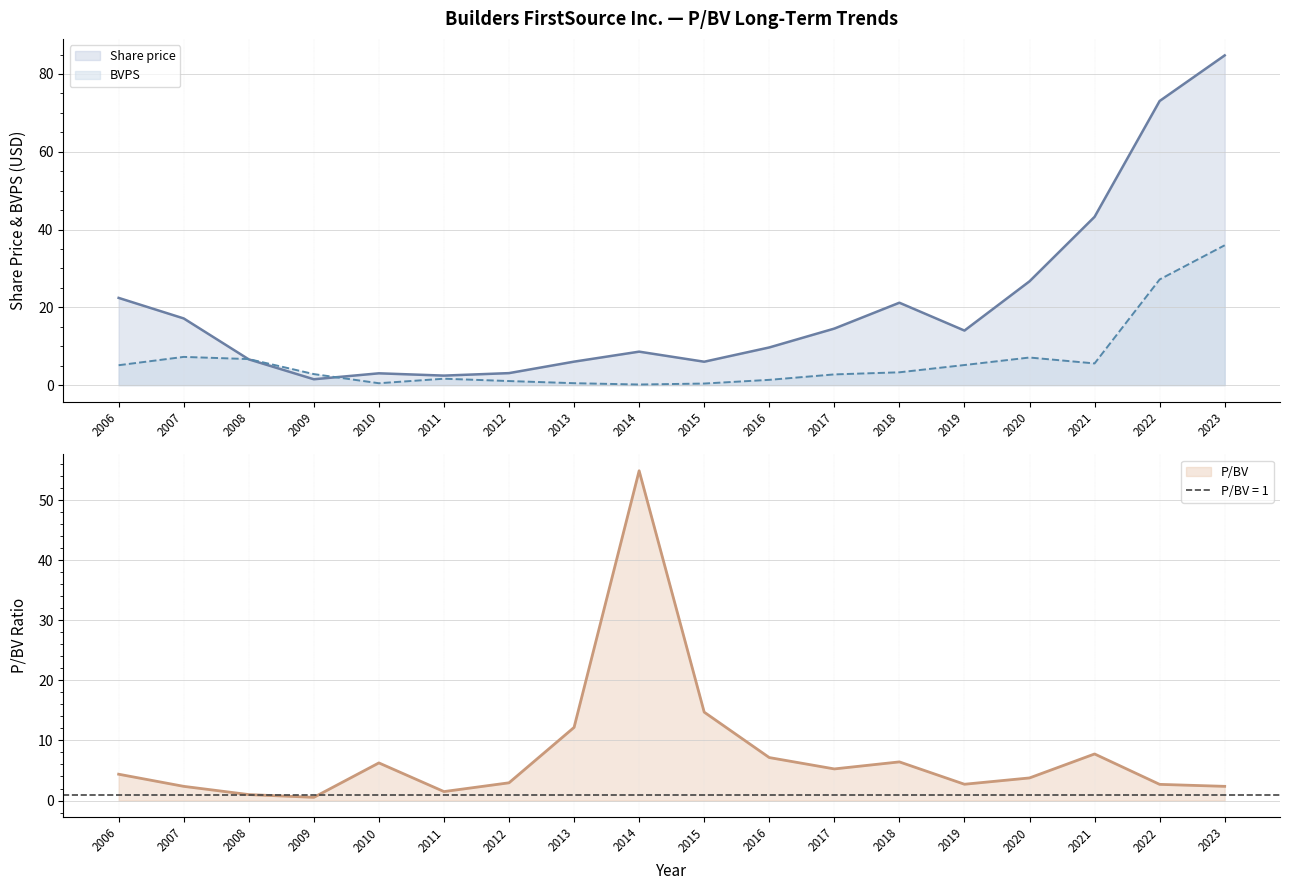

Reading left to right, transcribe all the data shown in this chart.

Share price: 22.4	17.1	6.6	1.5	3.0	2.5	3.1	6.0	8.6	6.0	9.7	14.5	21.2	14.0	26.7	43.3	73.0	84.8
BVPS: 5.1	7.3	6.7	2.8	0.5	1.6	1.1	0.5	0.2	0.4	1.4	2.8	3.3	5.2	7.1	5.6	27.2	36.0
P/BV: 4.4	2.4	1.0	0.5	6.3	1.5	3.0	12.2	54.9	14.7	7.2	5.3	6.4	2.7	3.8	7.8	2.7	2.4